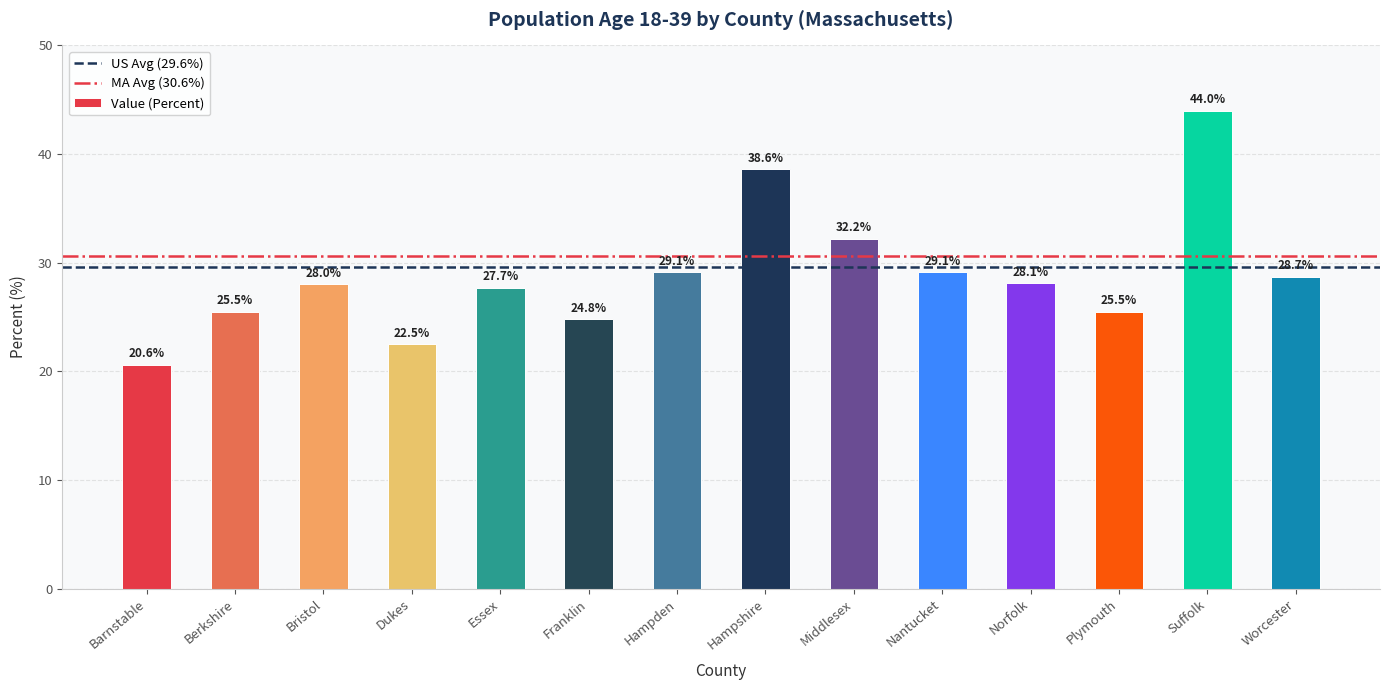

Reading right to left, transcribe all the data shown in this chart.

28.7	44.0	25.5	28.1	29.1	32.2	38.6	29.1	24.8	27.7	22.5	28.0	25.5	20.6